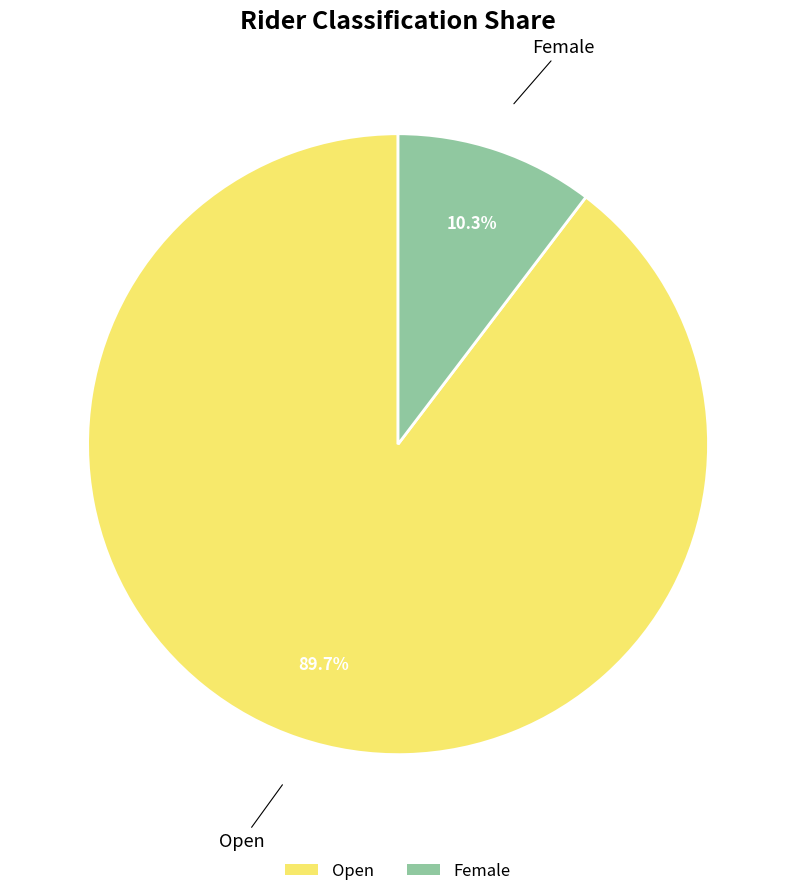

Which has a higher value, Female or Open?

Open